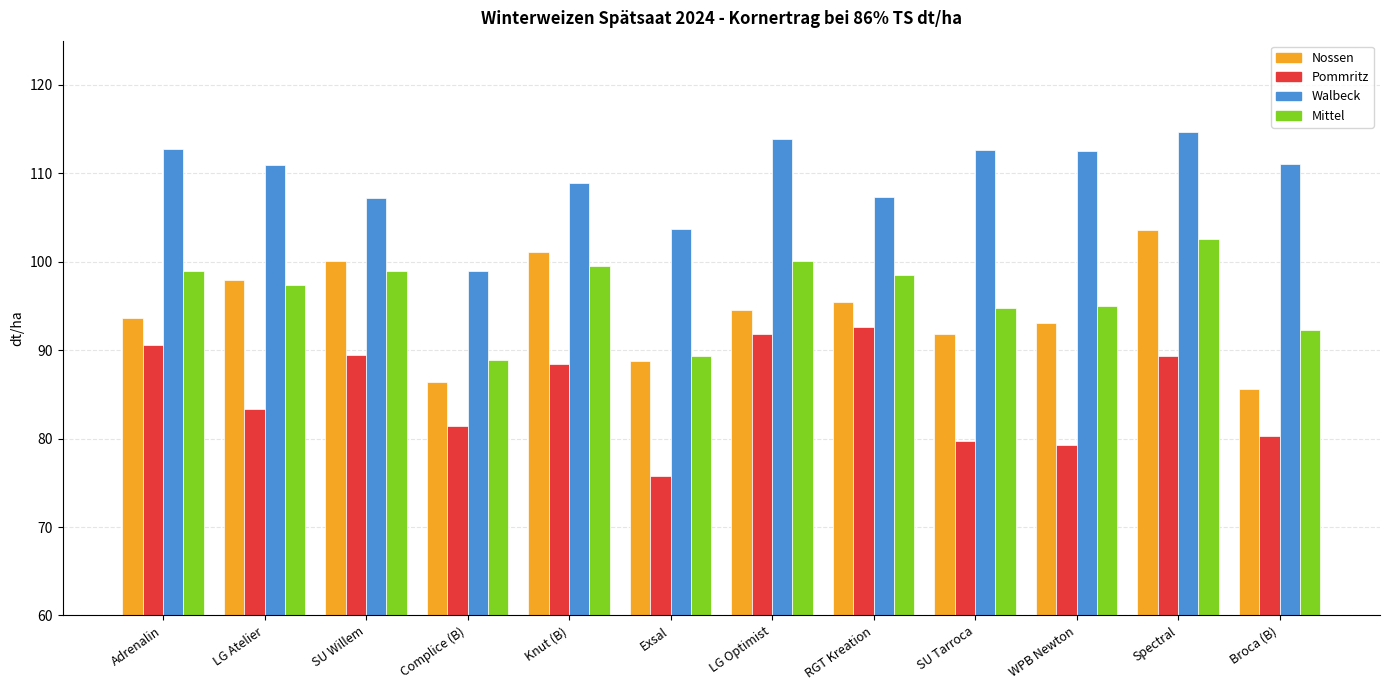

What is the minimum value shown in the chart?

75.8